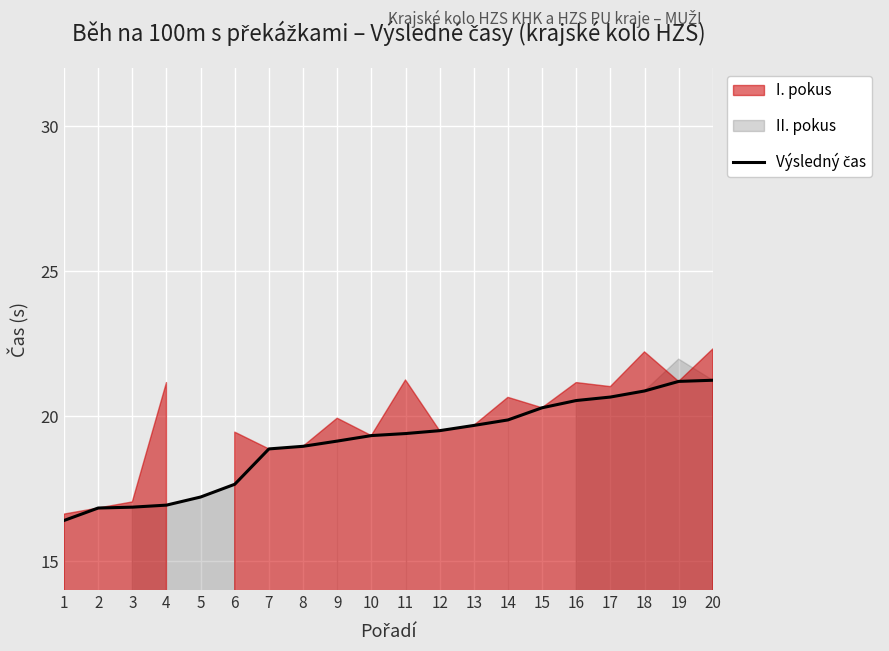

At which category does the chart reach its minimum across all series?

1